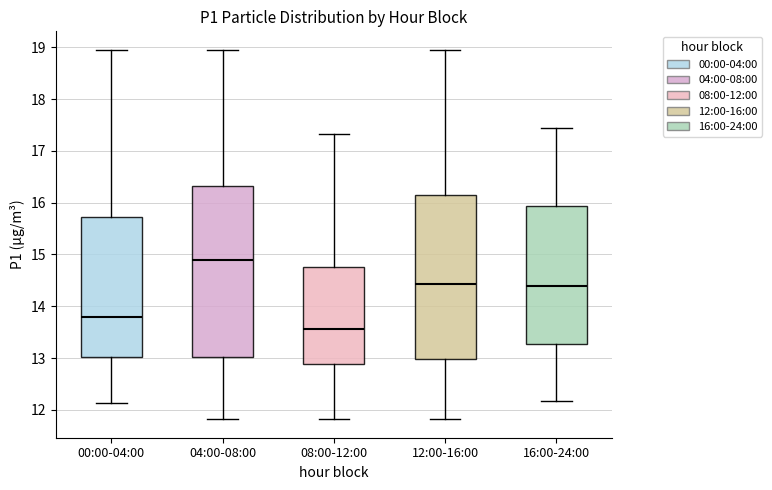

Which box has the highest median line?

04:00-08:00